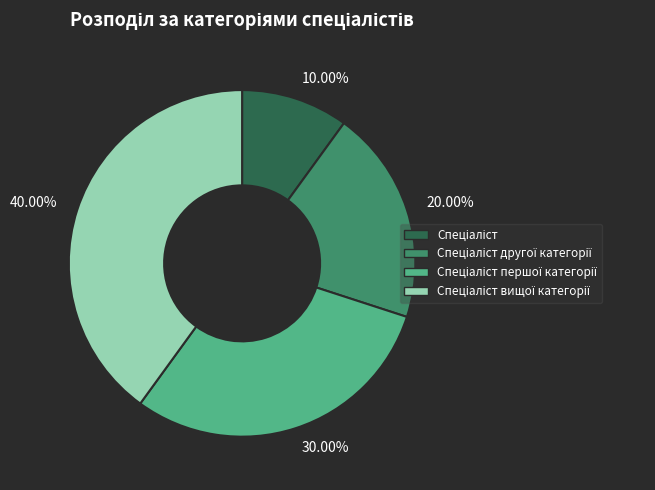

How many slices are in this pie chart?

4